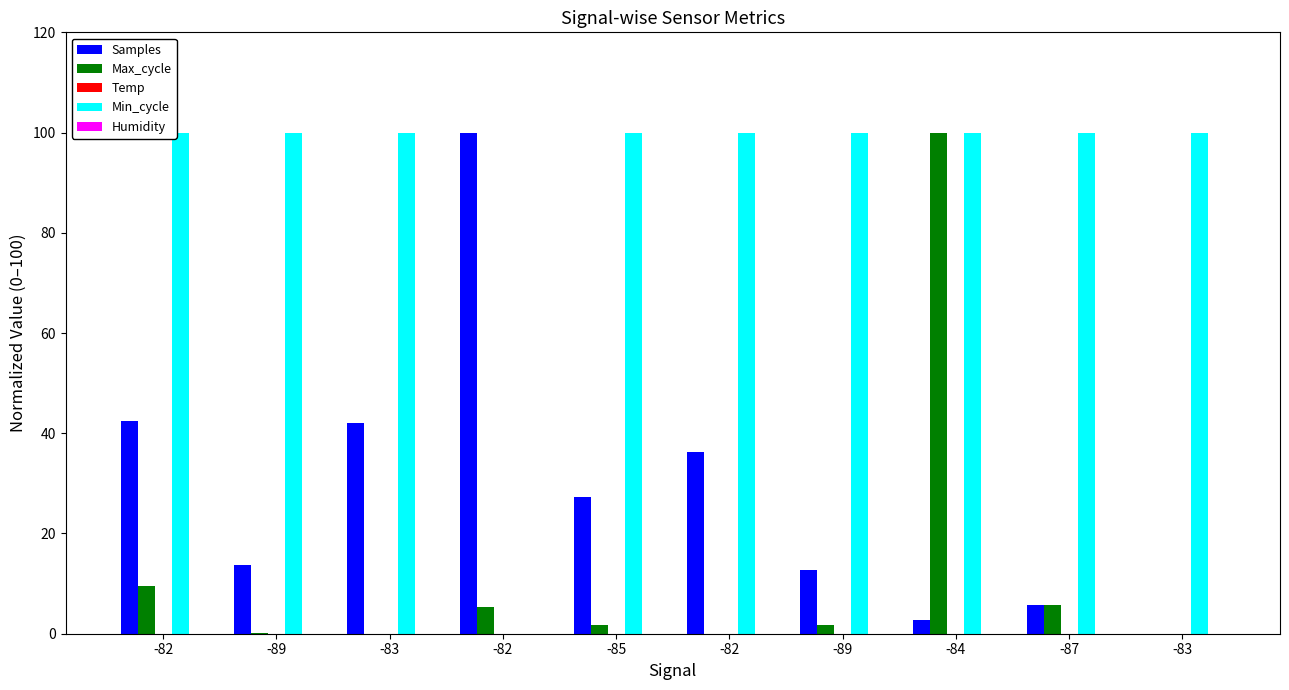

At which category does the chart reach its minimum across all series?

-83